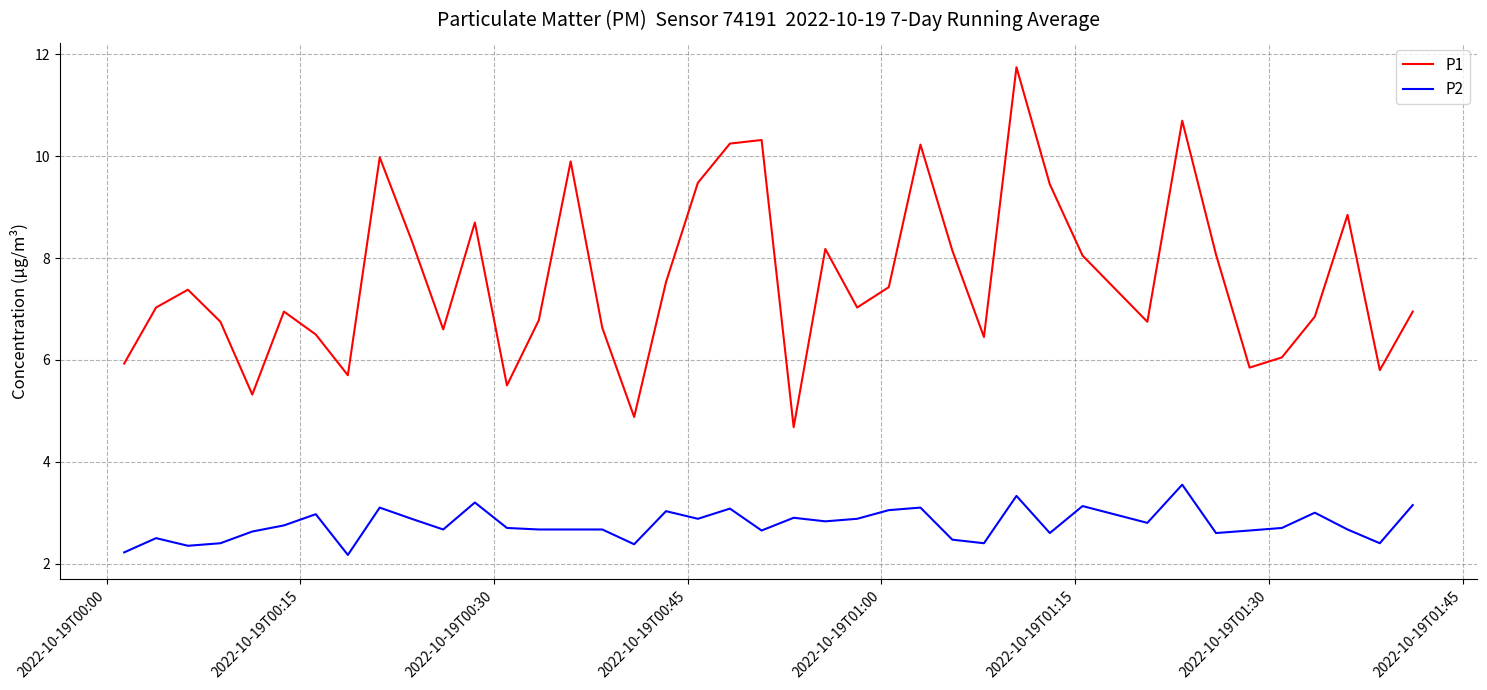

What is the minimum value shown in the chart?

2.2